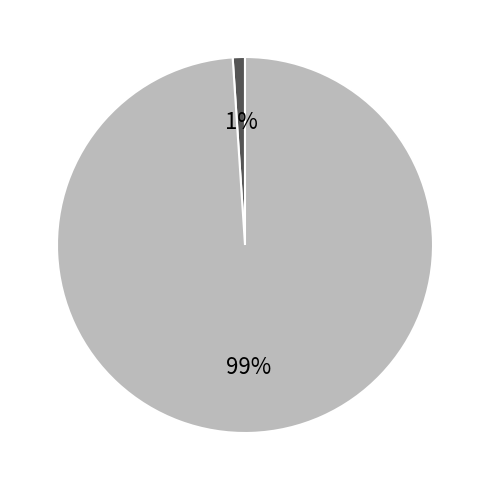

To the nearest percent, what is the average slice percentage?

50%